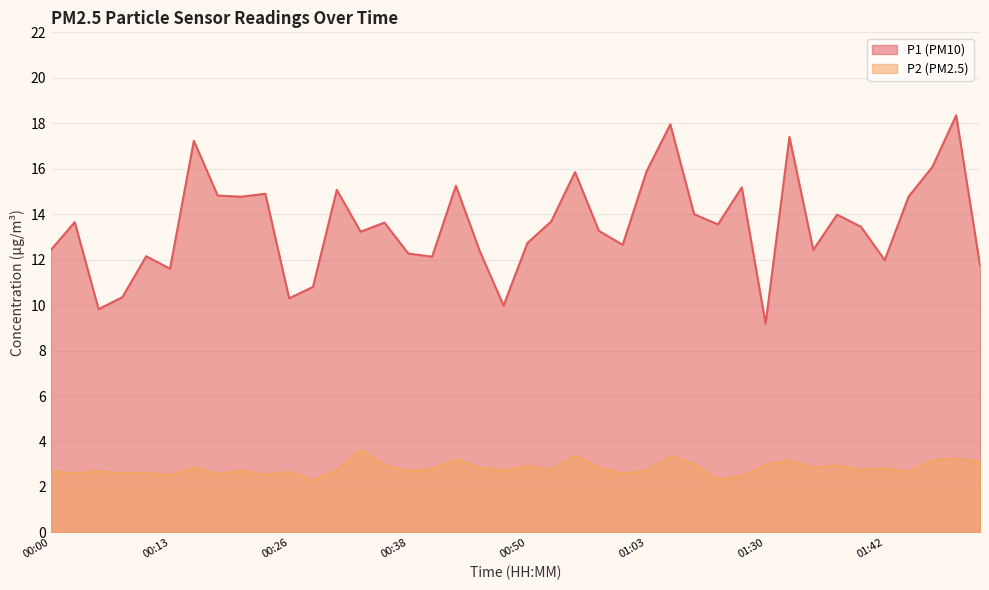

List the series in order of their peak value, lowest first.

P2 (PM2.5), P1 (PM10)